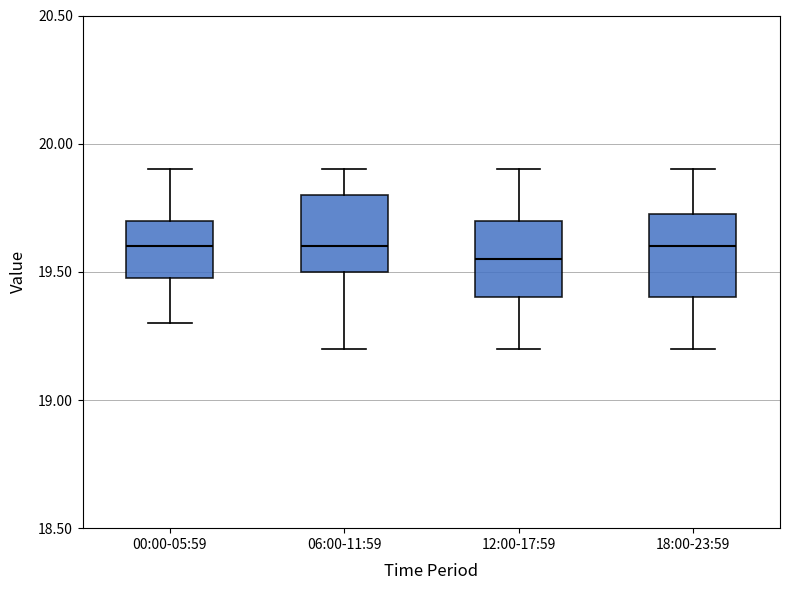

Reading left to right, read every box against the y-axis: the position of its median line, the range the box covers, and the ends of its whiskers. The values are not printed on the chart, so give them approximately, as read against the axis.

00:00-05:59: median 19.60, box 19.50 to 19.70, whiskers 19.30 to 19.90
06:00-11:59: median 19.60, box 19.50 to 19.80, whiskers 19.20 to 19.90
12:00-17:59: median 19.55, box 19.40 to 19.70, whiskers 19.20 to 19.90
18:00-23:59: median 19.60, box 19.40 to 19.75, whiskers 19.20 to 19.90